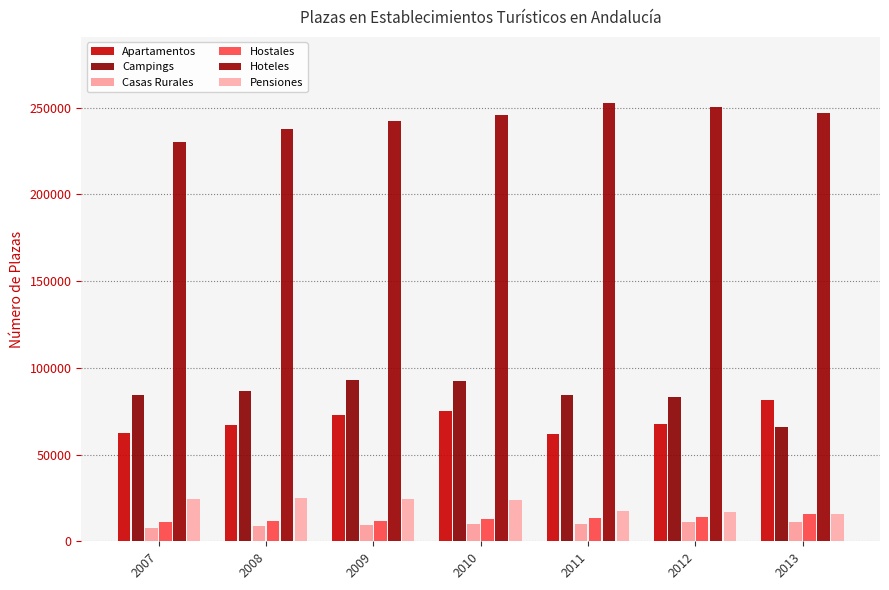

Reading left to right, what are all the values shown in this chart?

Apartamentos: 62447	67231	72691	75232	62076	67479	81309
Campings: 84179	86801	93115	92539	84248	83314	65761
Casas Rurales: 7813	8831	9142	10013	9798	10959	11263
Hostales: 11282	11796	11916	13078	13429	14071	15494
Hoteles: 230017	237806	242497	246105	252941	250521	246801
Pensiones: 24561	24798	24352	23705	17625	17163	15858